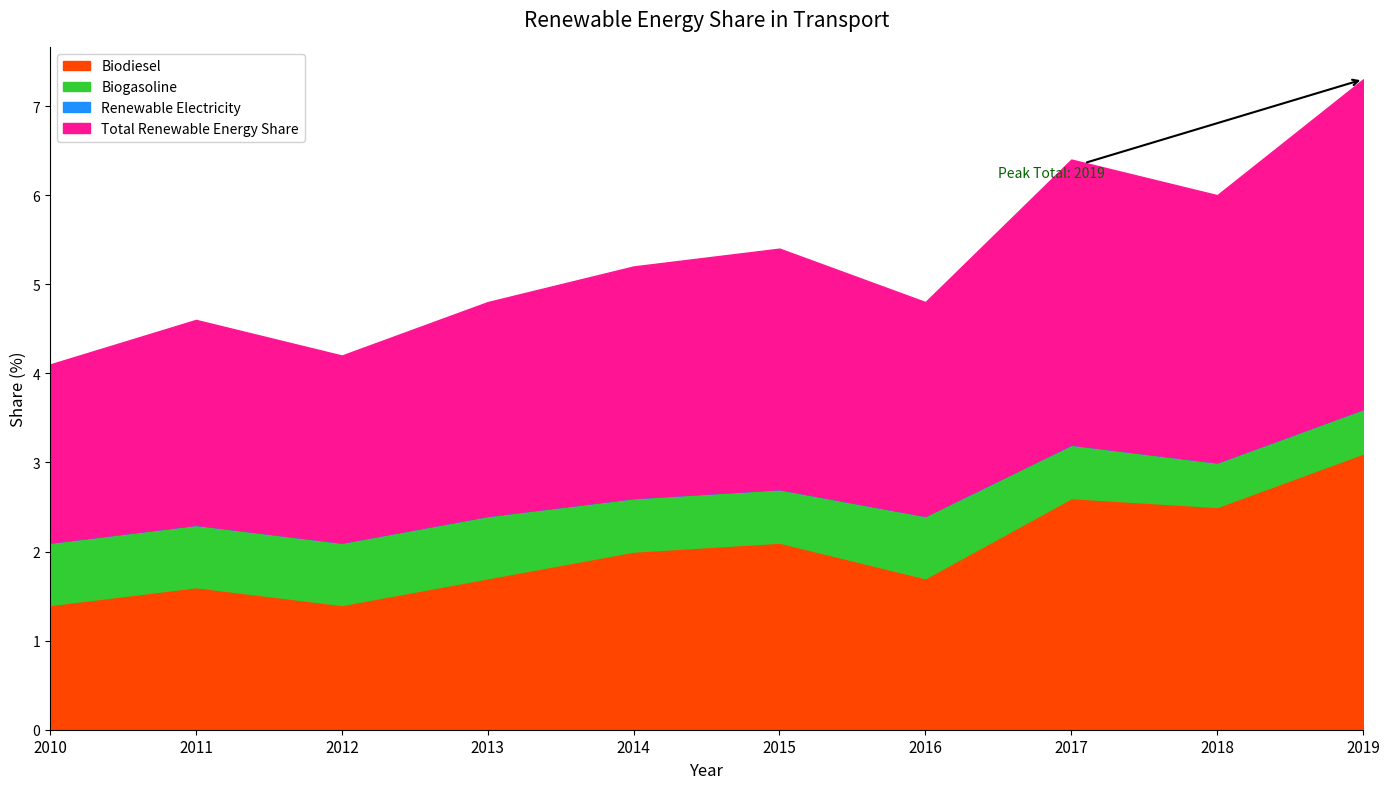

Which label corresponds to the smallest value in the chart?

2010